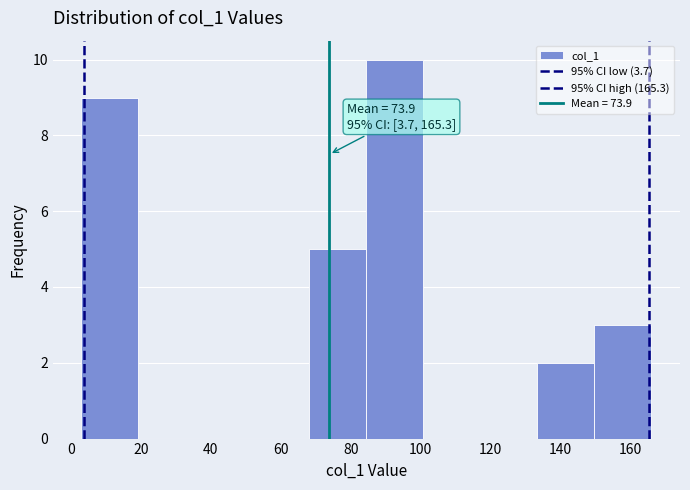

Which range on the x-axis has the tallest bar?

84 to 100